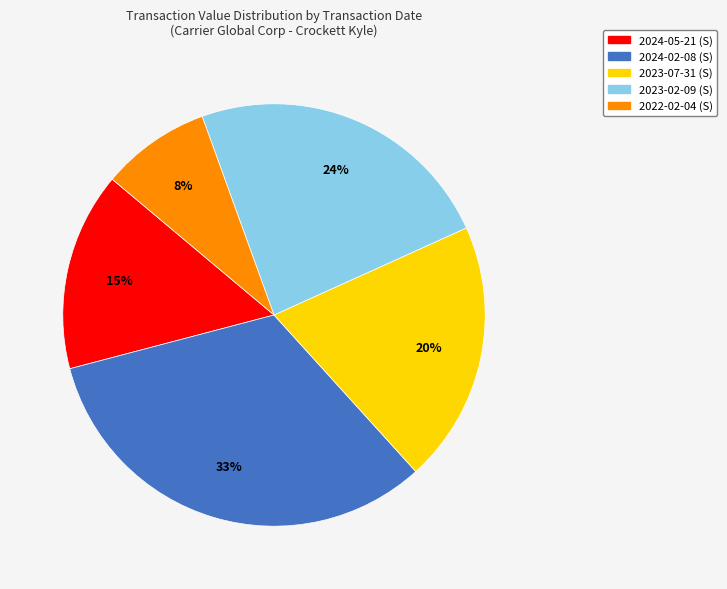

Rank the categories by value from highest to lowest.

2024-02-08 (S), 2023-02-09 (S), 2023-07-31 (S), 2024-05-21 (S), 2022-02-04 (S)